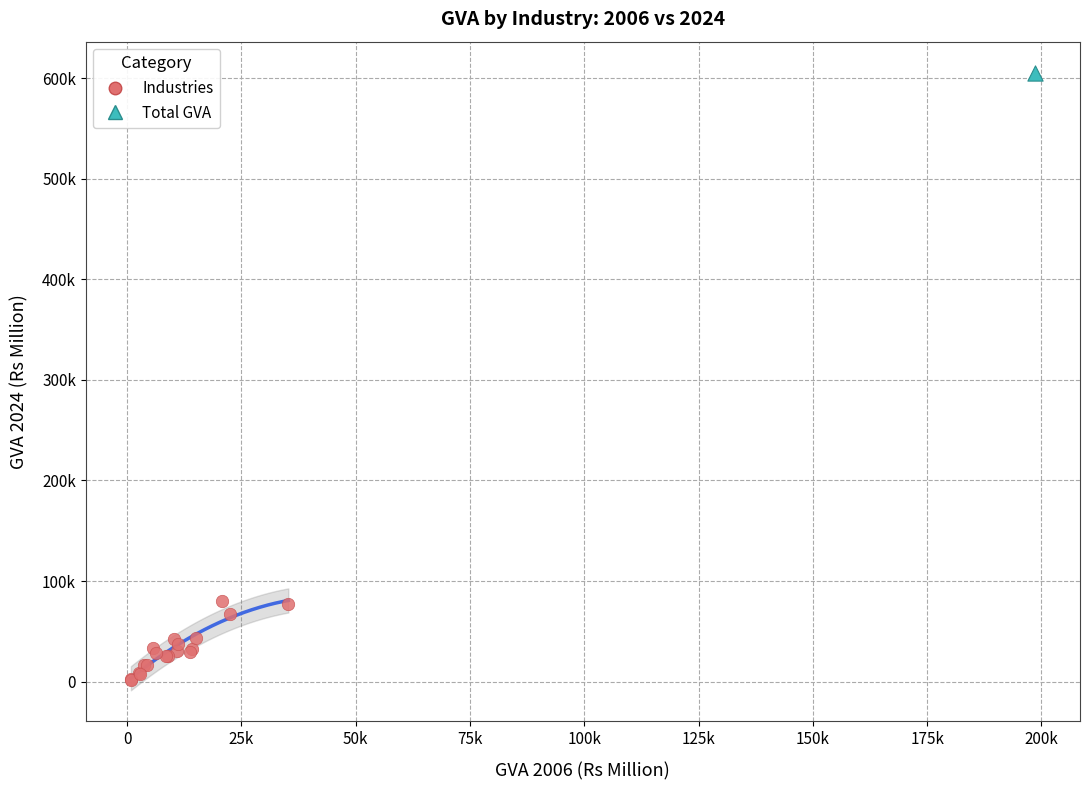

What are all the series names shown in the legend?

Industries, Total GVA